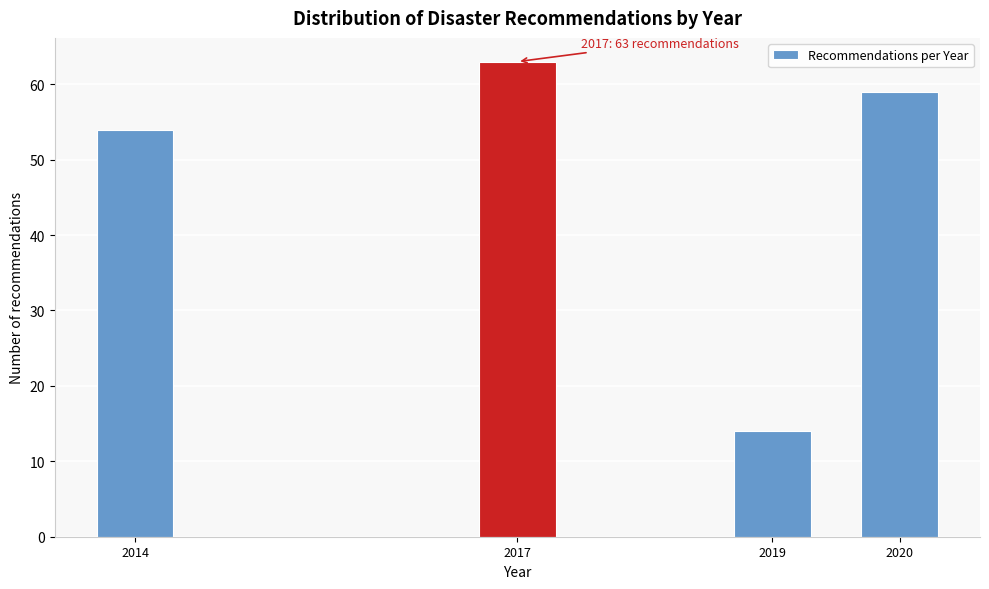

Reading left to right, list all the values displayed in this chart.

54	63	14	59